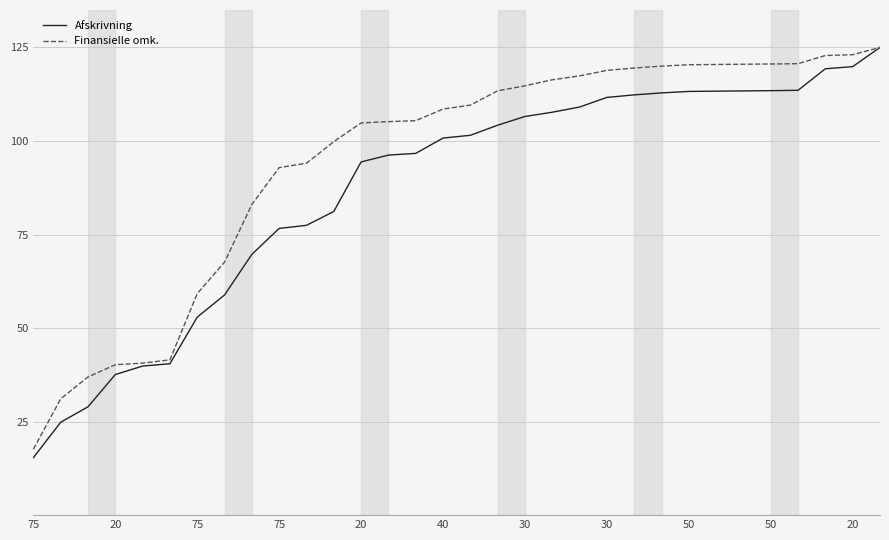

List the series in order of their overall mean, lowest first.

Afskrivning, Finansielle omk.